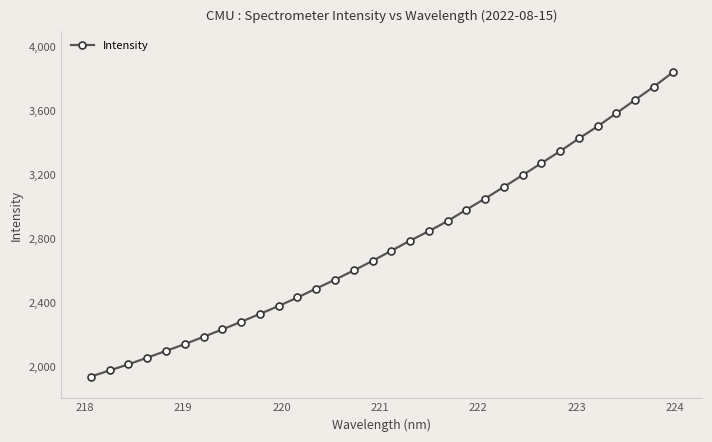

True or false: the data has more than 2 interior local peaks.

False